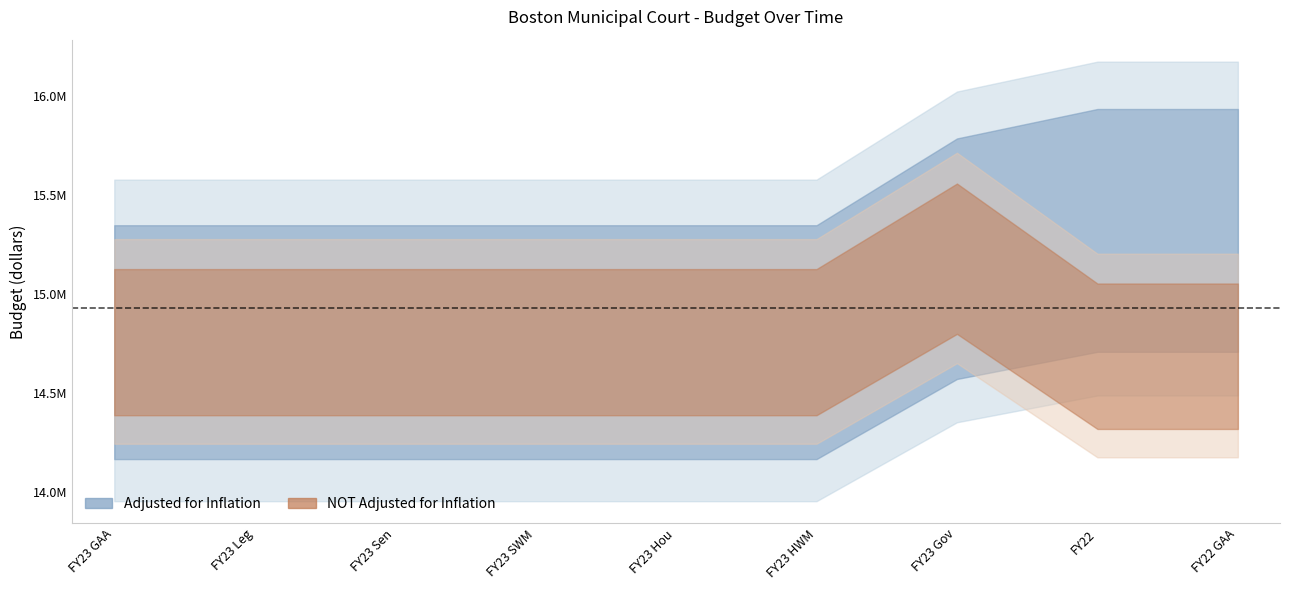

Rank the series at FY23 Hou from highest to lowest value.

adjusted_for_inflation, not_adjusted_for_inflation